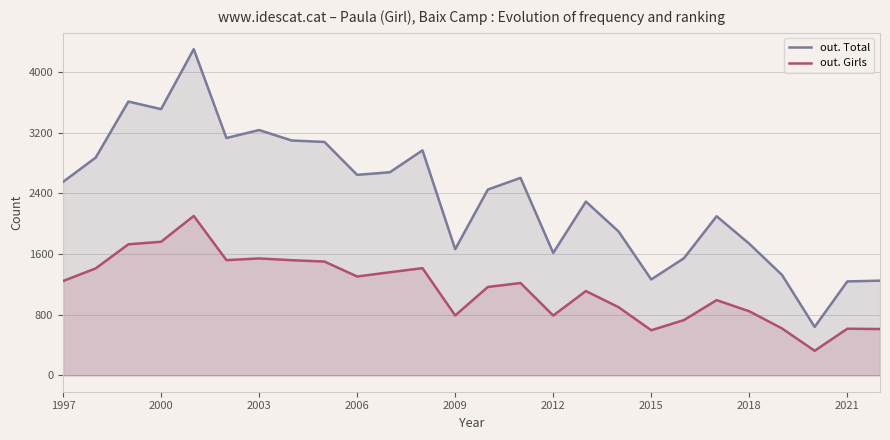

What is the spread (max minus min) of values at 2018?

891